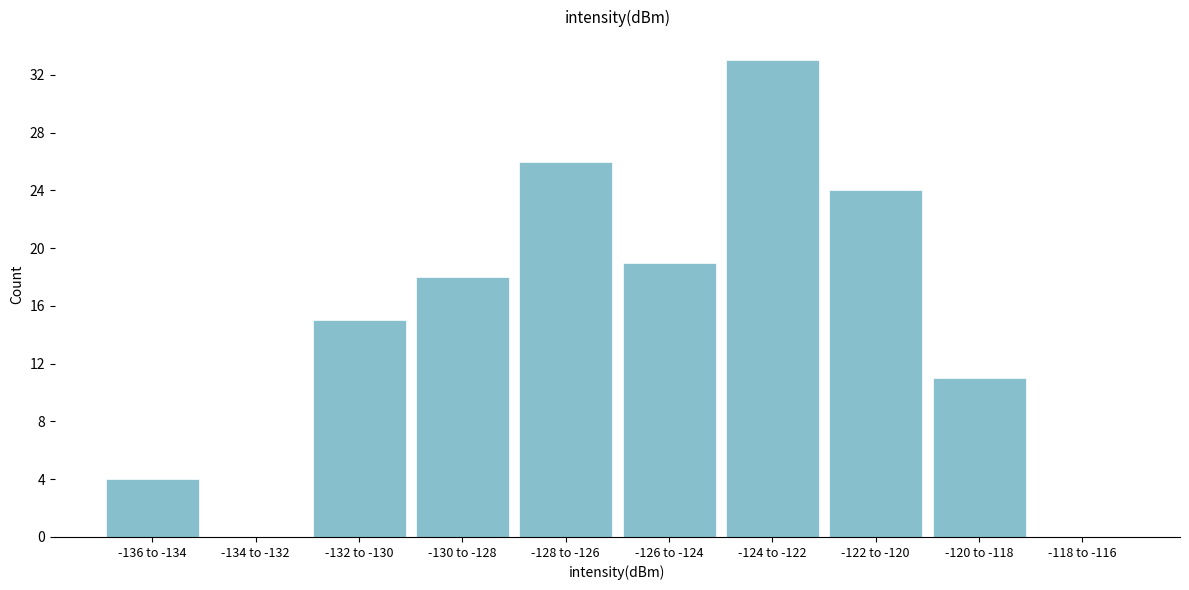

Reading right to left, what are all the values shown in this chart?

-118 to -116=0	-120 to -118=11	-122 to -120=24	-124 to -122=33	-126 to -124=19	-128 to -126=26	-130 to -128=18	-132 to -130=15	-134 to -132=0	-136 to -134=4